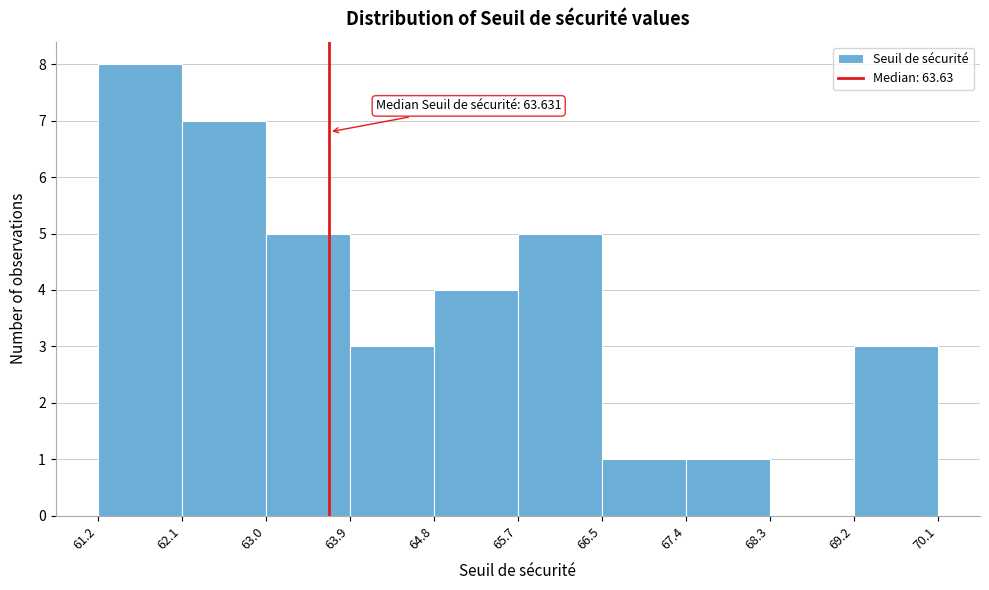

Over which range of the x-axis is the bar tallest?

61.2 to 62.1